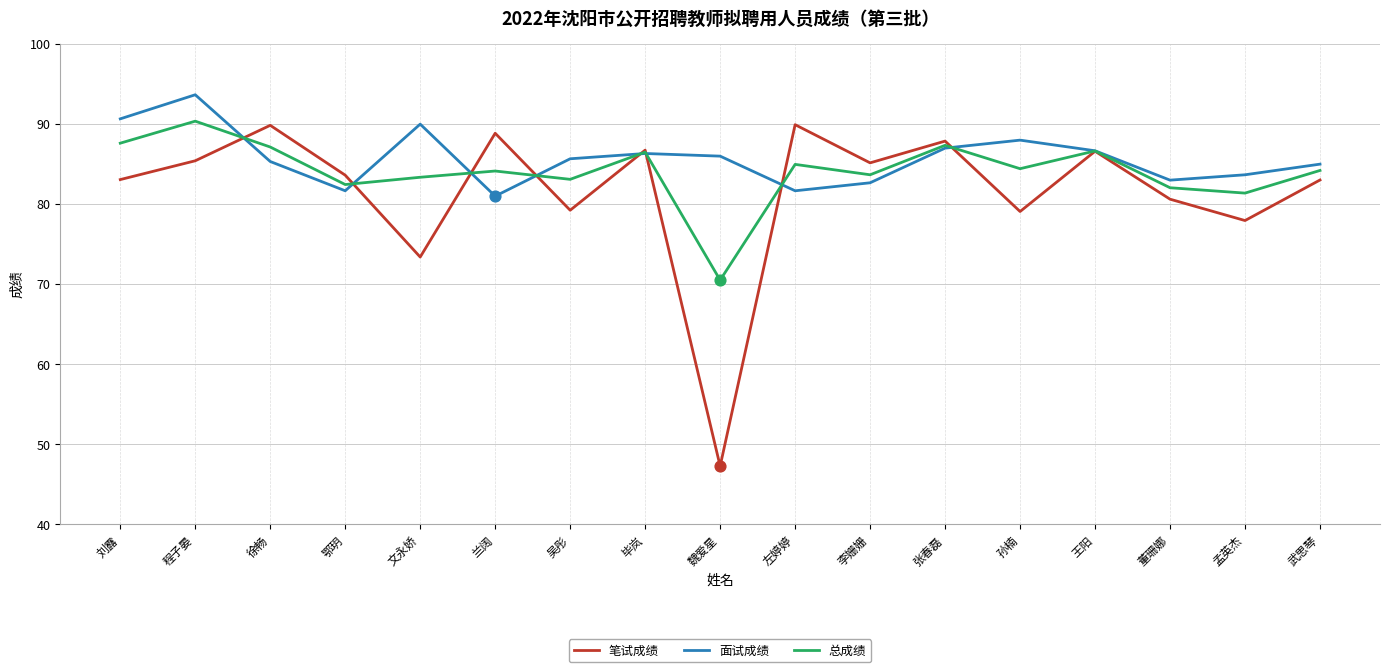

What are all the series names shown in the legend?

笔试成绩, 面试成绩, 总成绩